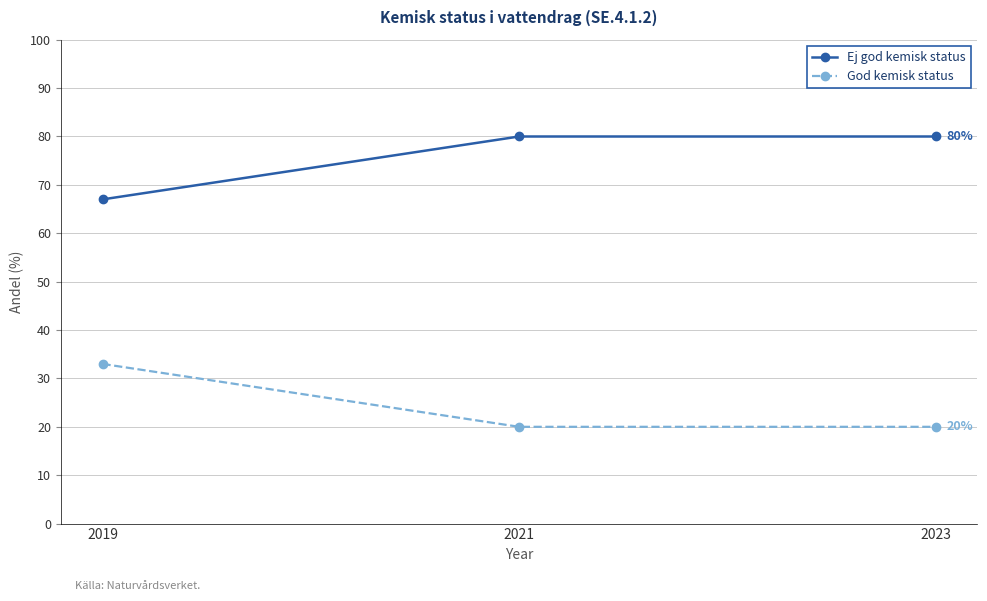

Is the value of Ej god kemisk status at 2023 greater than the value of God kemisk status at 2023?

Yes